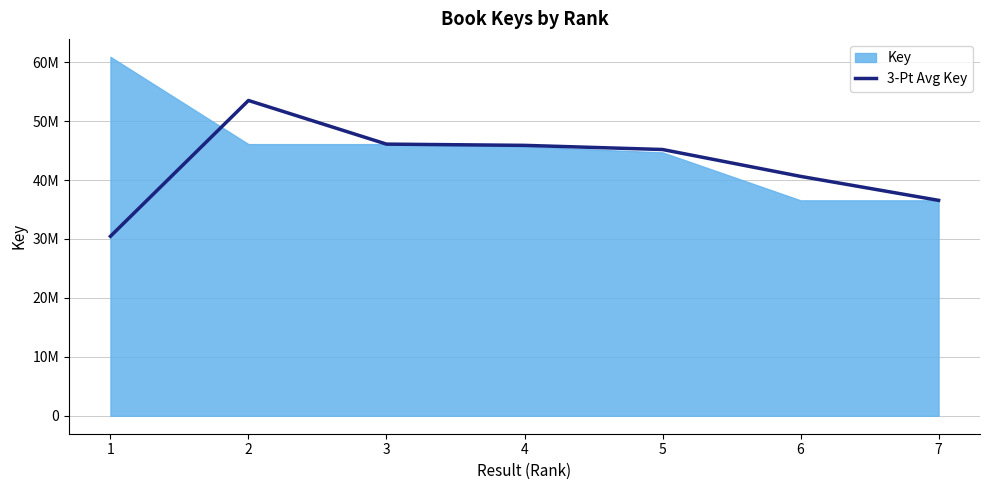

Rank the categories by value from lowest to highest.

1, 7, 6, 5, 4, 3, 2